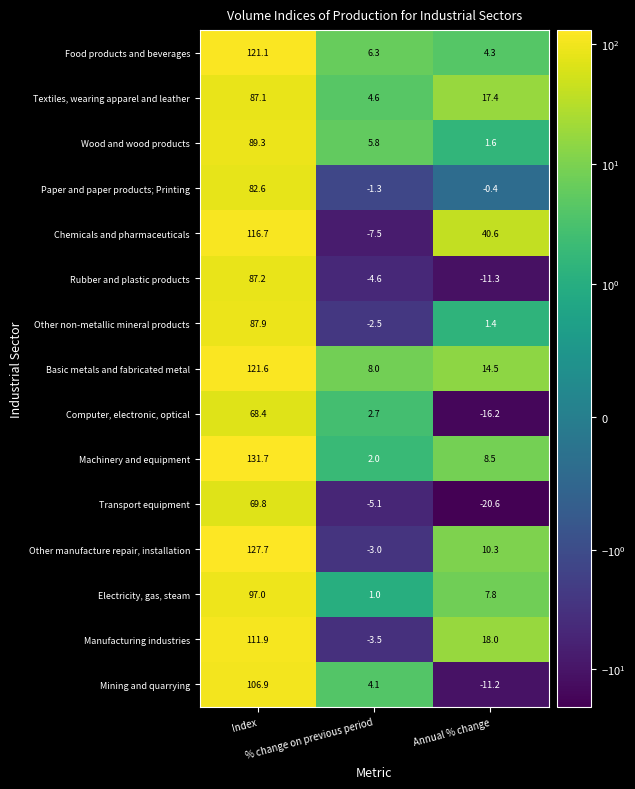

Between Index and Annual % change, which series saw the biggest shift?

Machinery and equipment